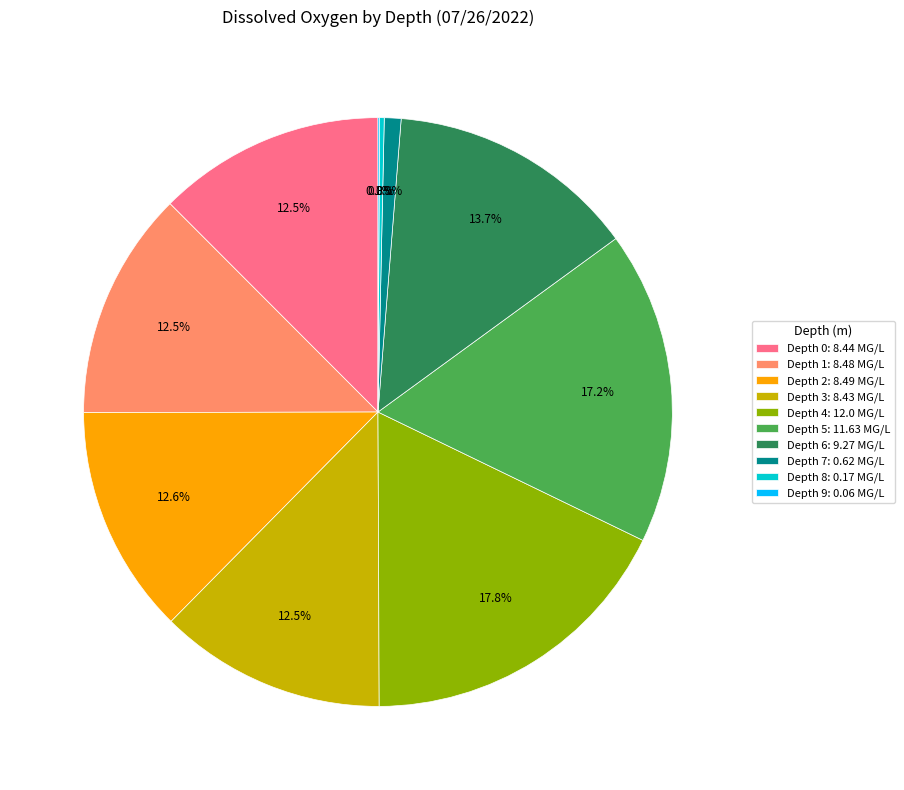

Combined, what portion of the pie is Depth 6: 9.27 MG/L and Depth 4: 12.0 MG/L?

31.5%